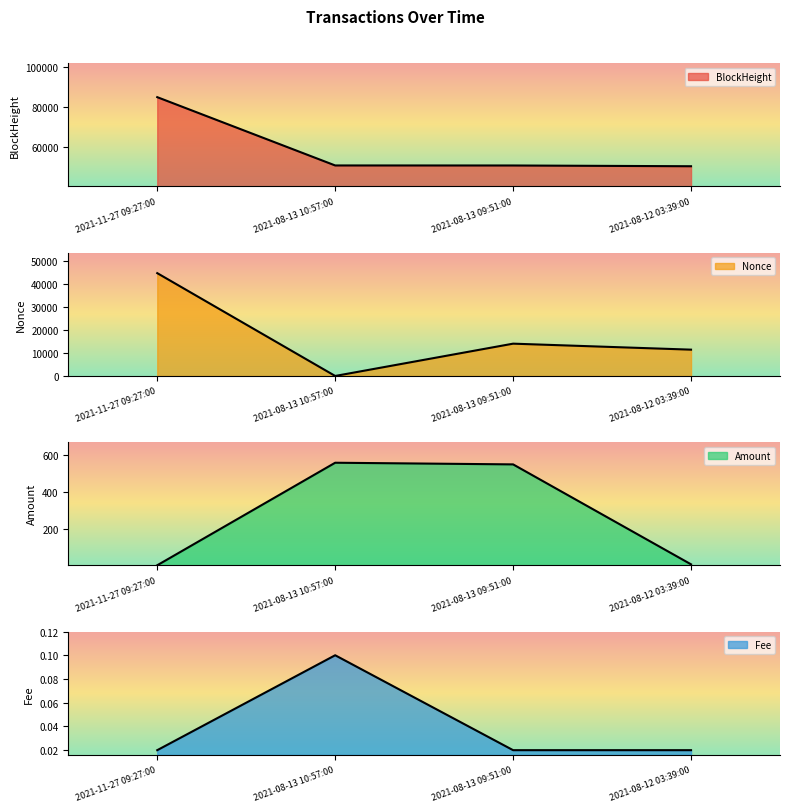

What is the sum of all BlockHeight values?

236862.0